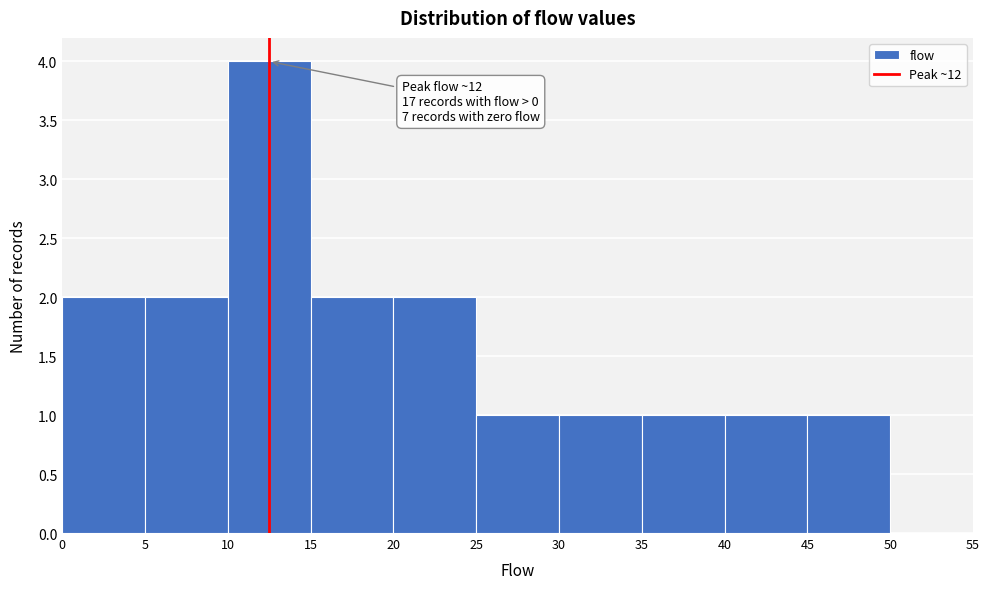

Over which range of the x-axis is the bar tallest?

10 to 15